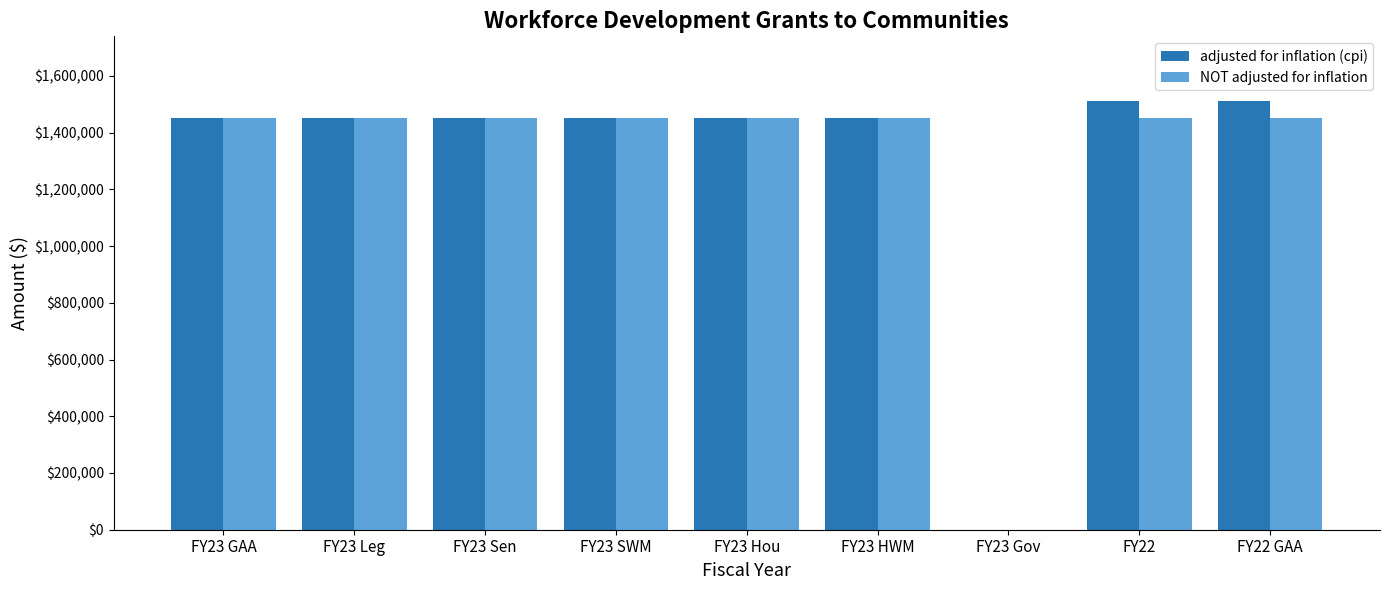

The value of adjusted for inflation (cpi) at FY23 Hou is 1986989. True or false?

False